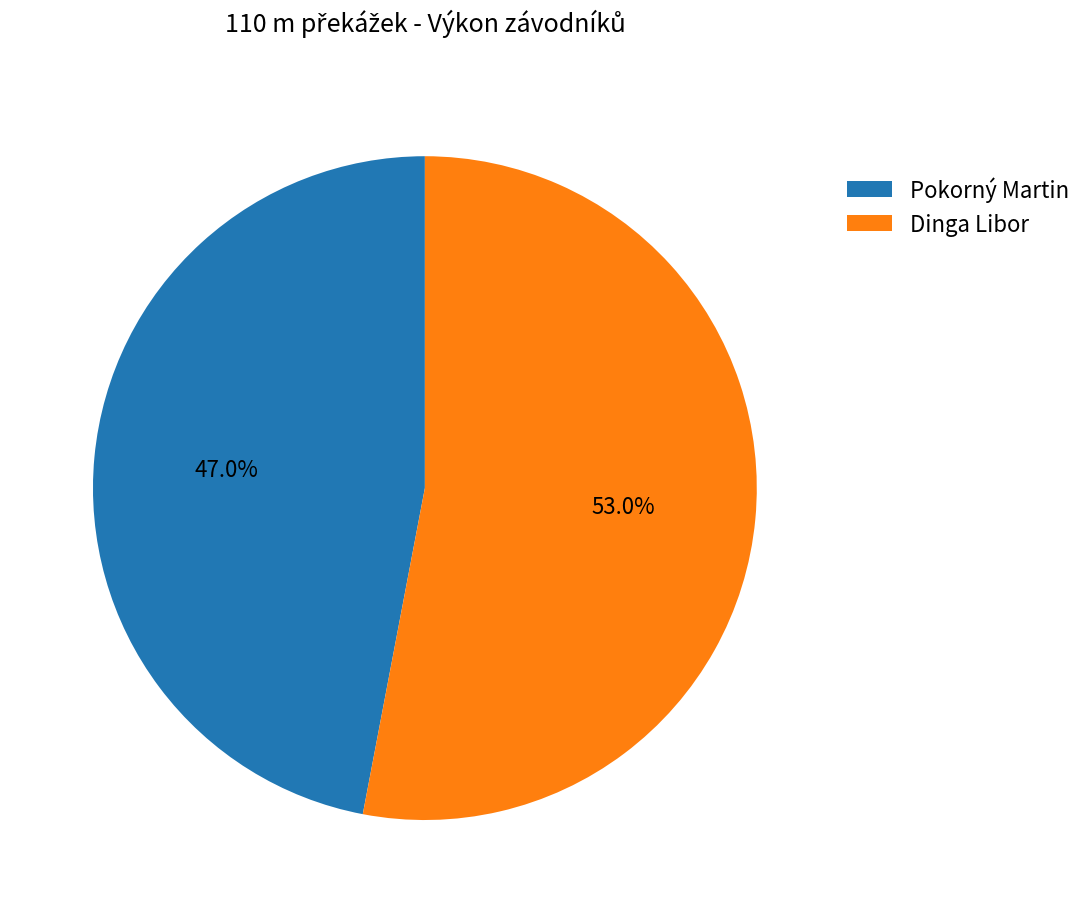

What percentage is the Pokorný Martin slice, to the nearest percent?

47%